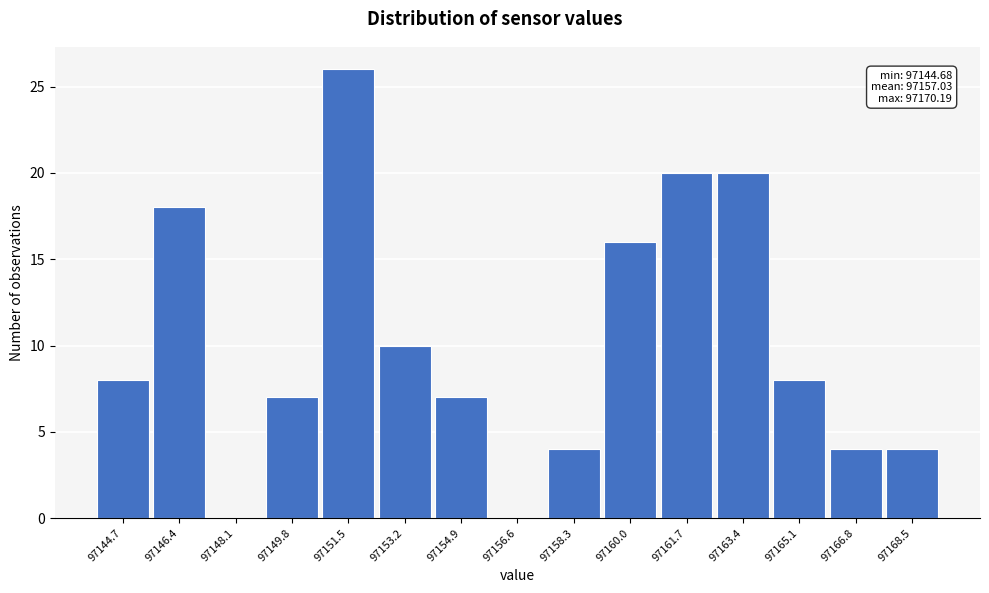

Reading left to right, transcribe all the data shown in this chart.

97144.7=8	97146.4=18	97148.1=0	97149.8=7	97151.5=26	97153.2=10	97154.9=7	97156.6=0	97158.3=4	97160.0=16	97161.7=20	97163.4=20	97165.1=8	97166.8=4	97168.5=4